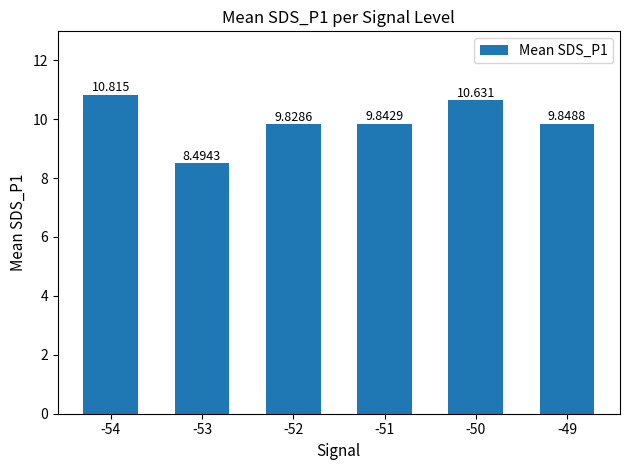

Which label corresponds to the largest value in the chart?

-54